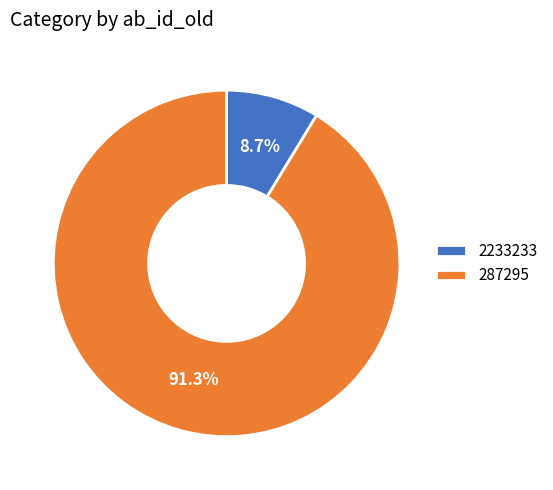

Which slice is the largest?

287295